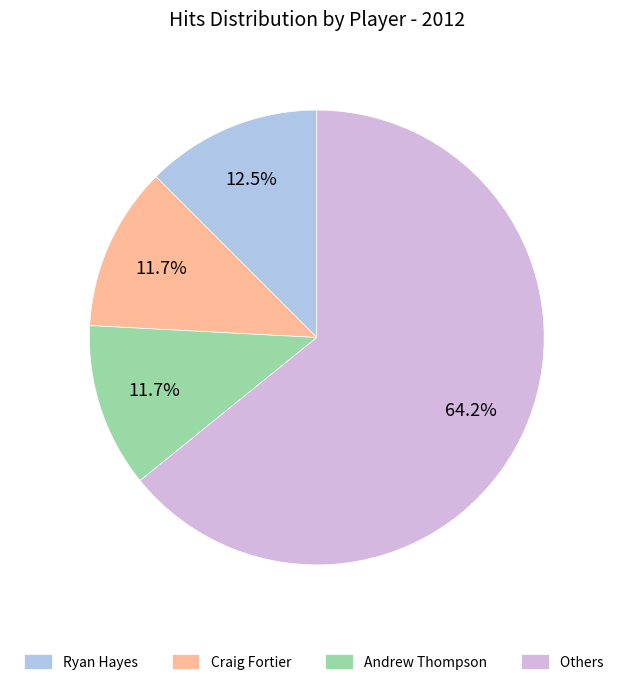

Do Andrew Thompson and Craig Fortier together represent more than half of the pie?

No